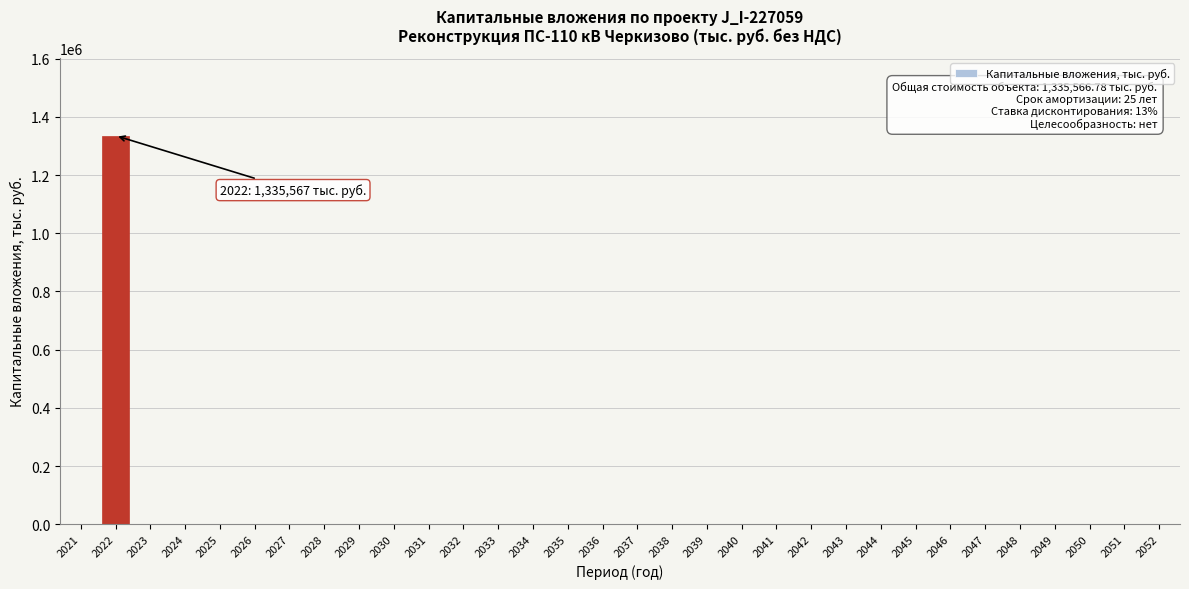

What is the sum of all values?

1335566.8